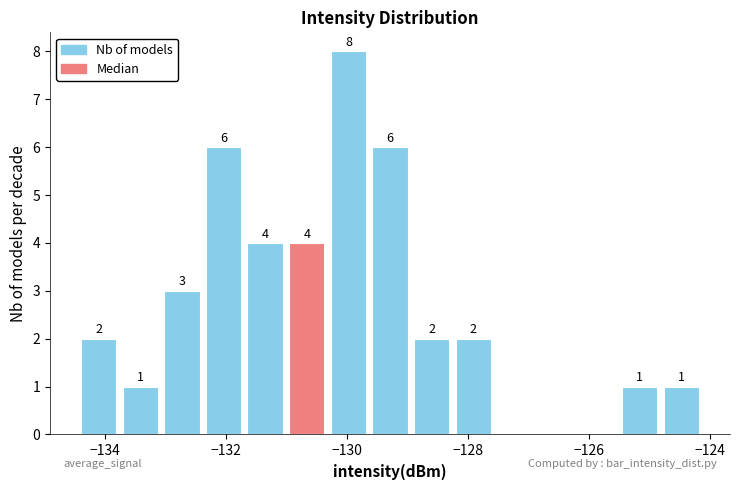

Read against the x-axis, roughly where is the centre of the tallest bar?

-130.0